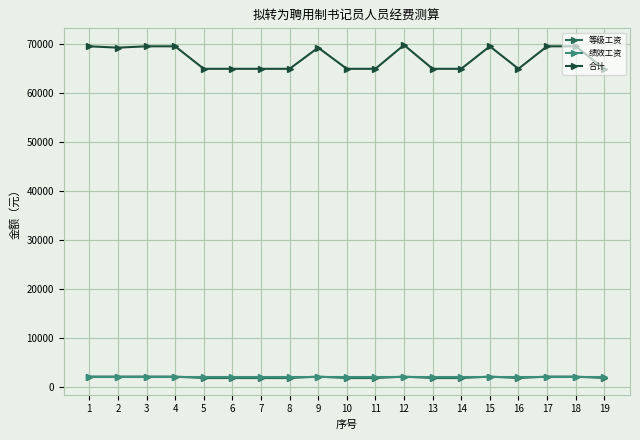

True or false: 等级工资 and 合计 intersect in this chart.

False